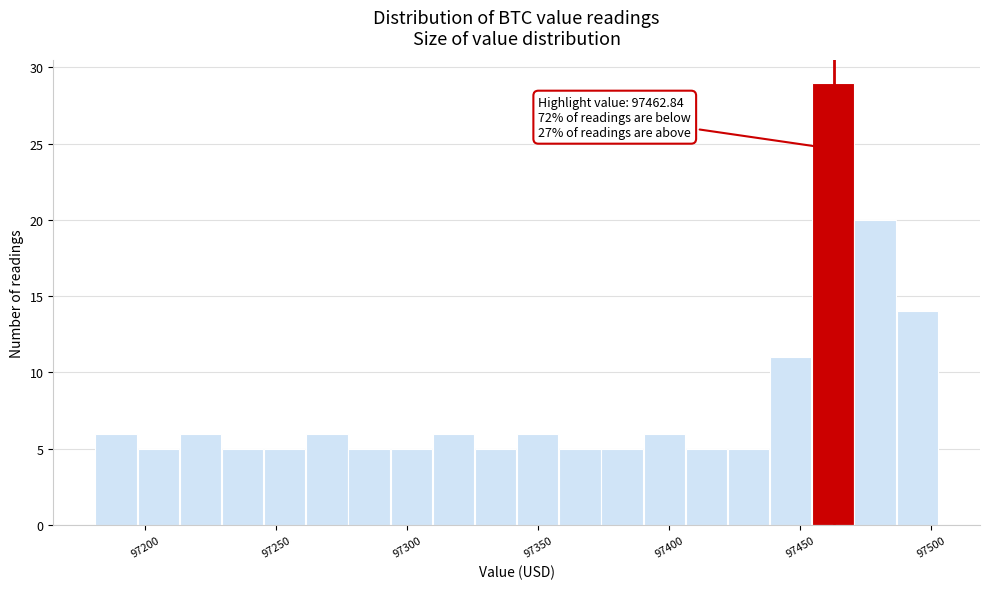

Around what value on the x-axis is the tallest bar? Give the approximate position of its centre, as read against the axis.

97465